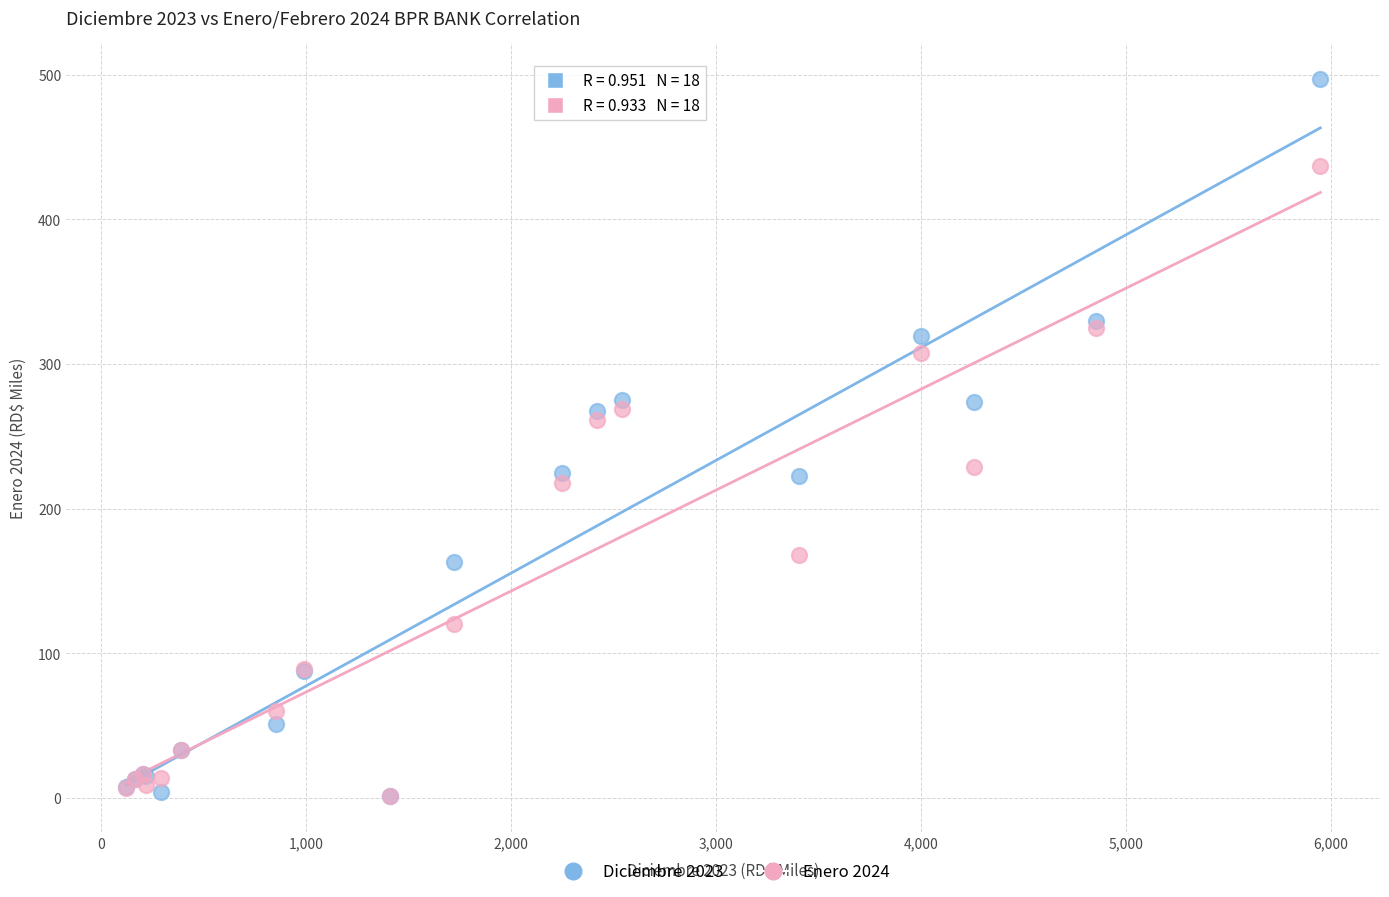

Across all series, what Y value is closest to 249?

261.6